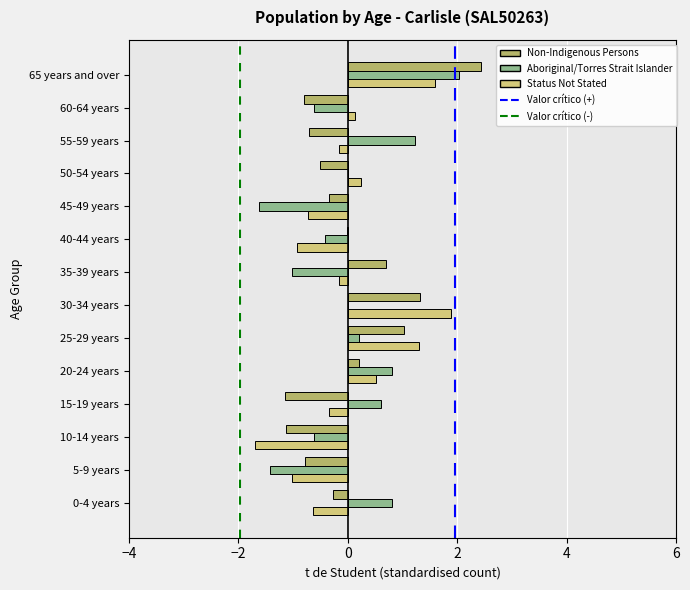

At which category is the sum across all series the highest?

65 years and over